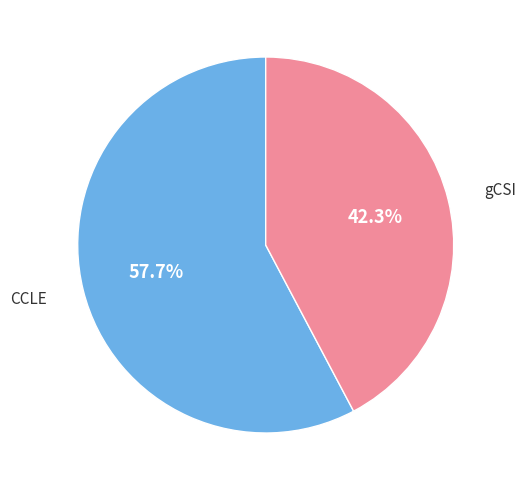

Does any single category account for the majority?

Yes